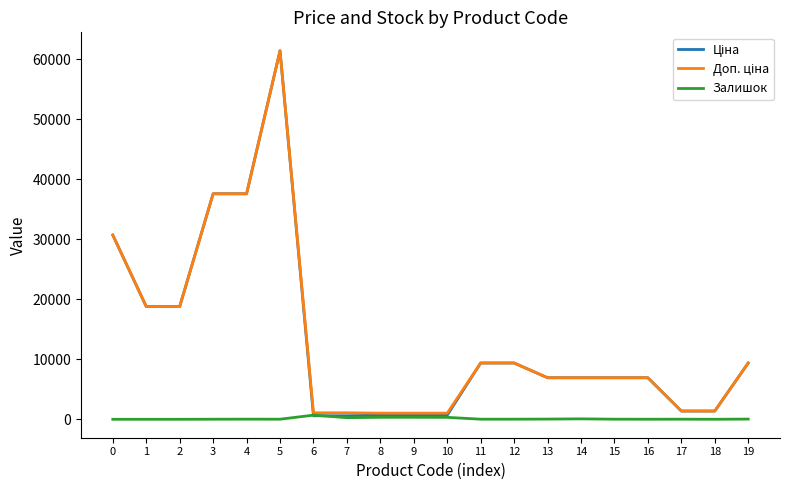

Is it true that Залишок equals 333.0 at 9?

True